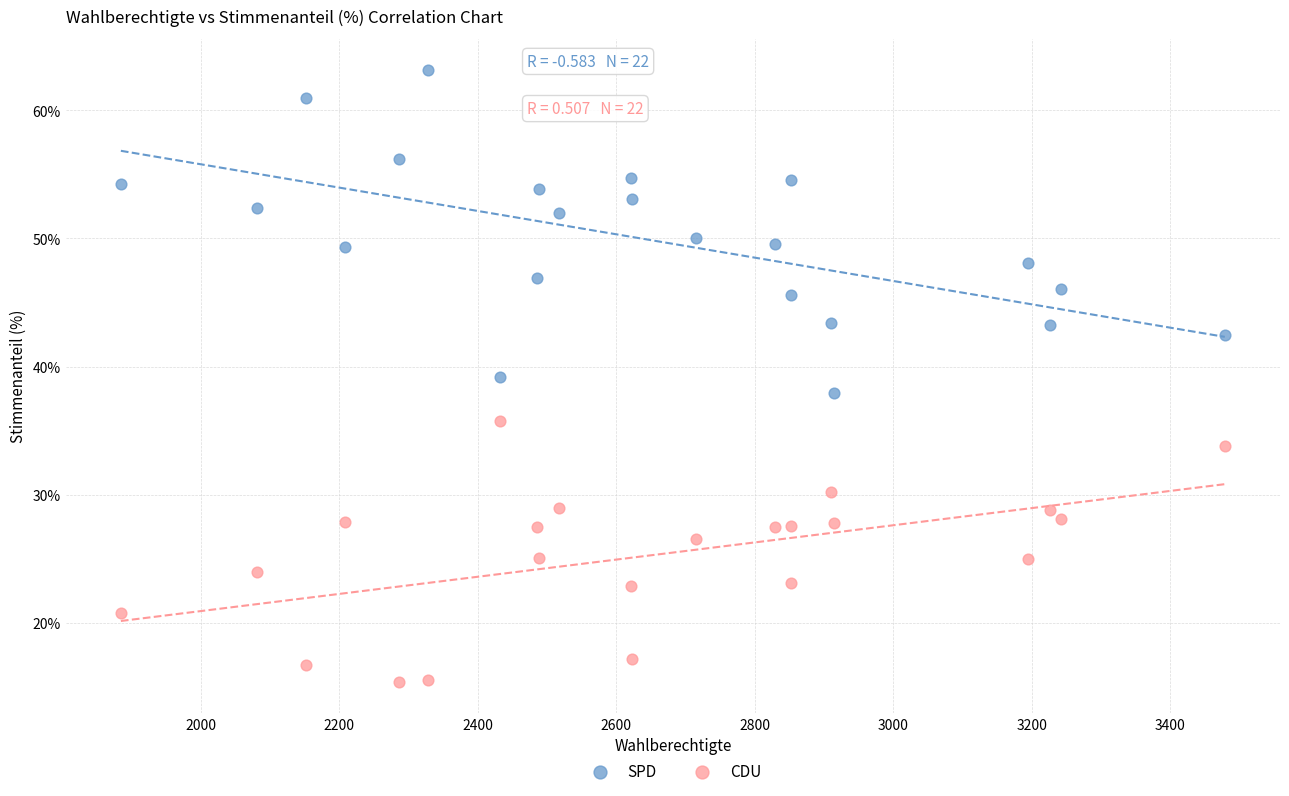

Across all data points, what is the range of Y values (max minus min)?

47.8